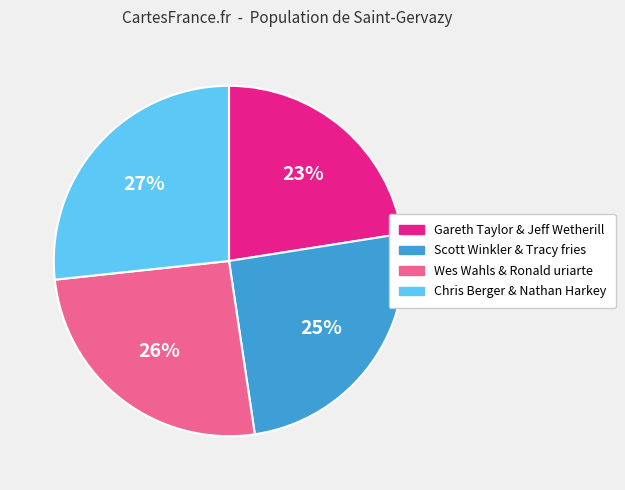

To the nearest percent, what is the combined percentage of Wes Wahls & Ronald uriarte and Chris Berger & Nathan Harkey?

52%